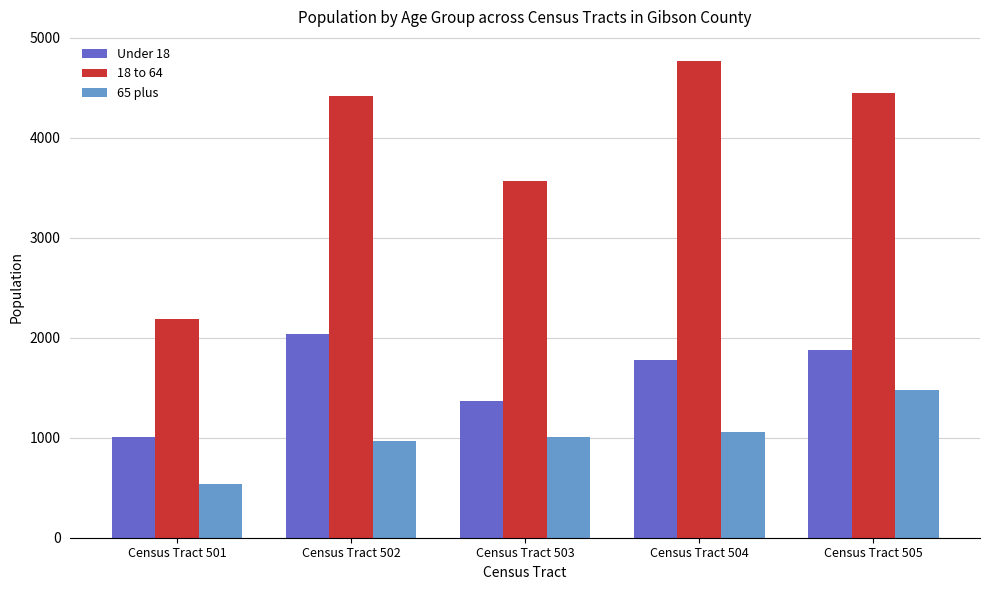

Is it true that Under 18 equals 1365 at Census Tract 503?

True